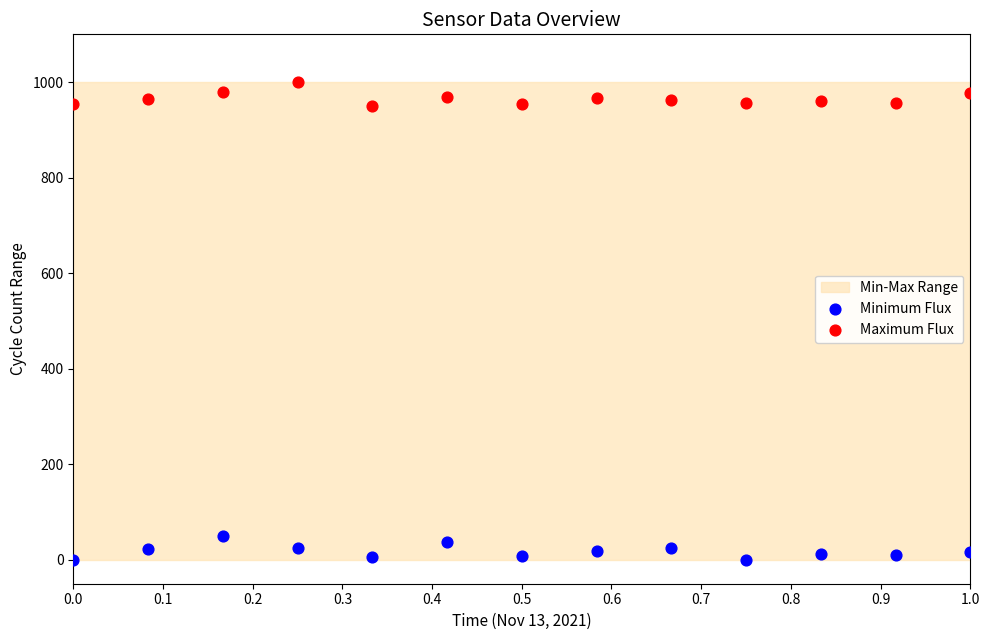

Which series reaches the maximum Y coordinate?

Maximum Flux